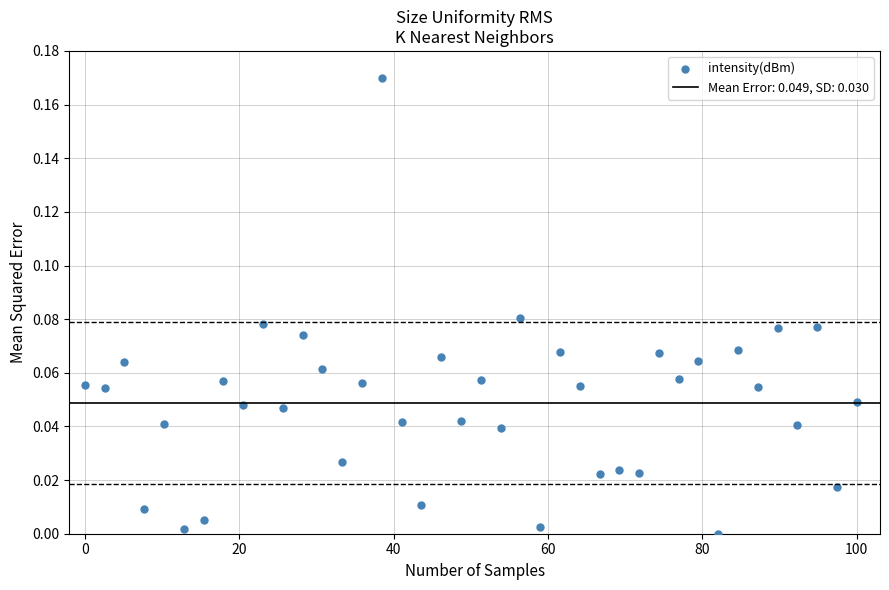

What is the range of X values (max minus min)?

100.0